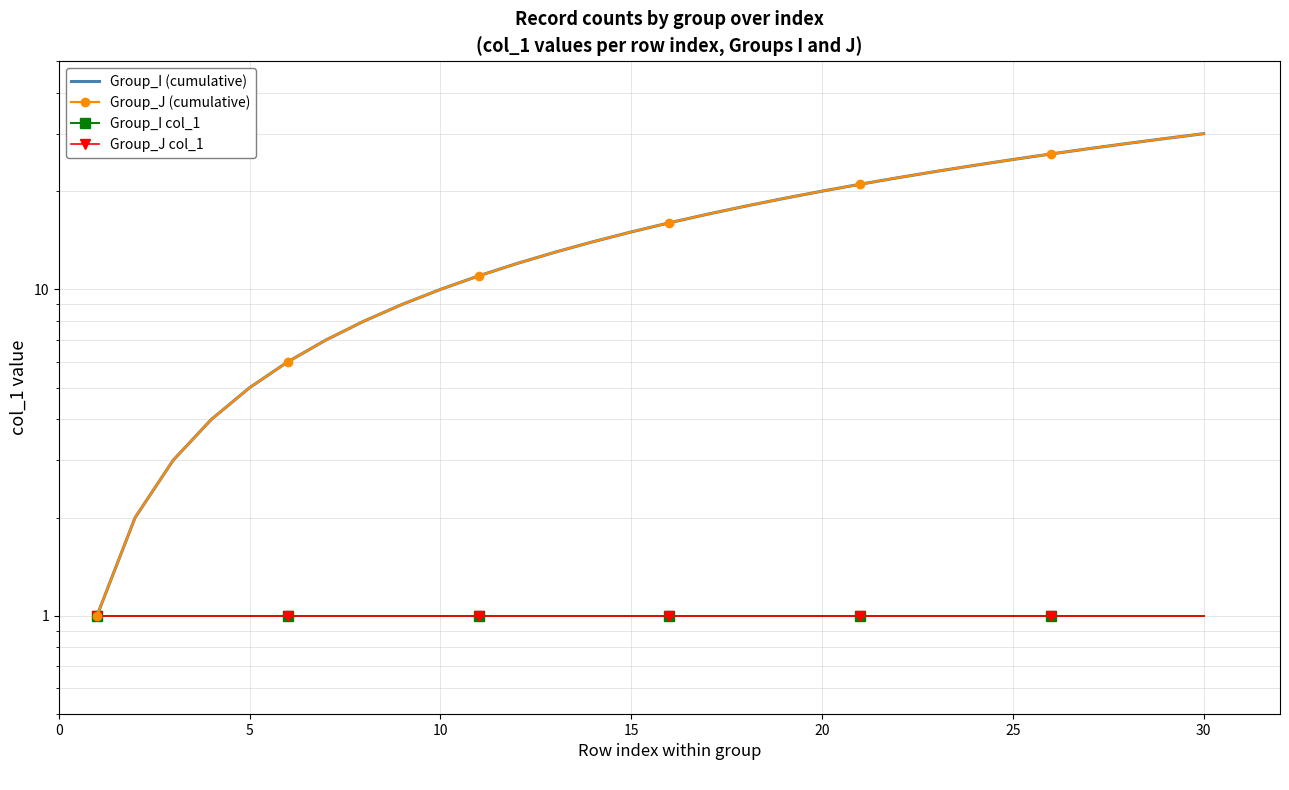

How many values in the Group_I (cumulative) series are below 16?

15